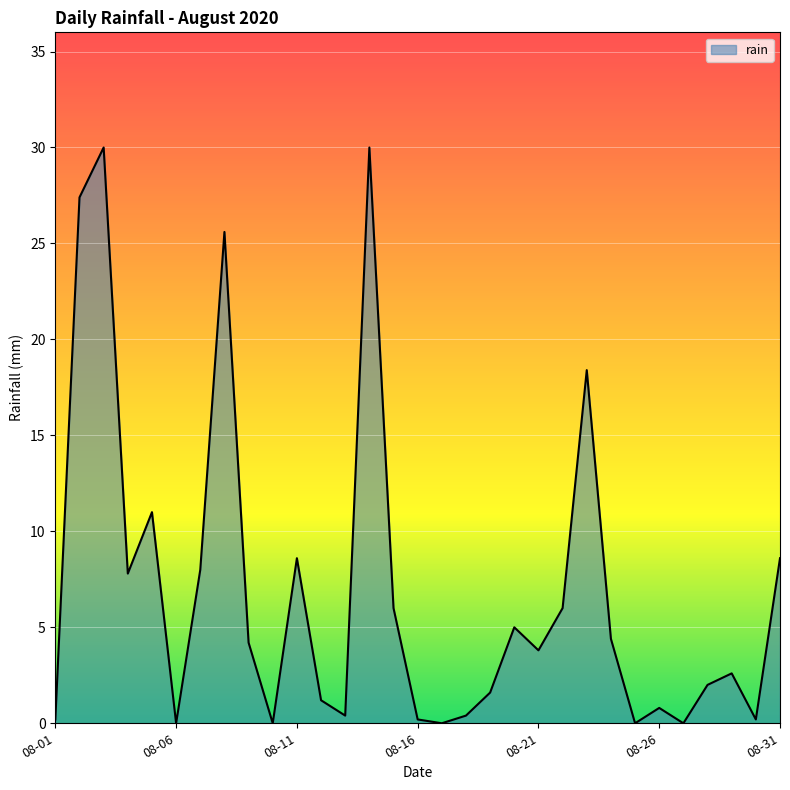

Reading right to left, extract all data points from this chart.

8.6	0.2	2.6	2.0	0.0	0.8	0.0	4.4	18.4	6.0	3.8	5.0	1.6	0.4	0.0	0.2	6.0	30.0	0.4	1.2	8.6	0.0	4.2	25.6	8.0	0.0	11.0	7.8	30.0	27.4	0.2